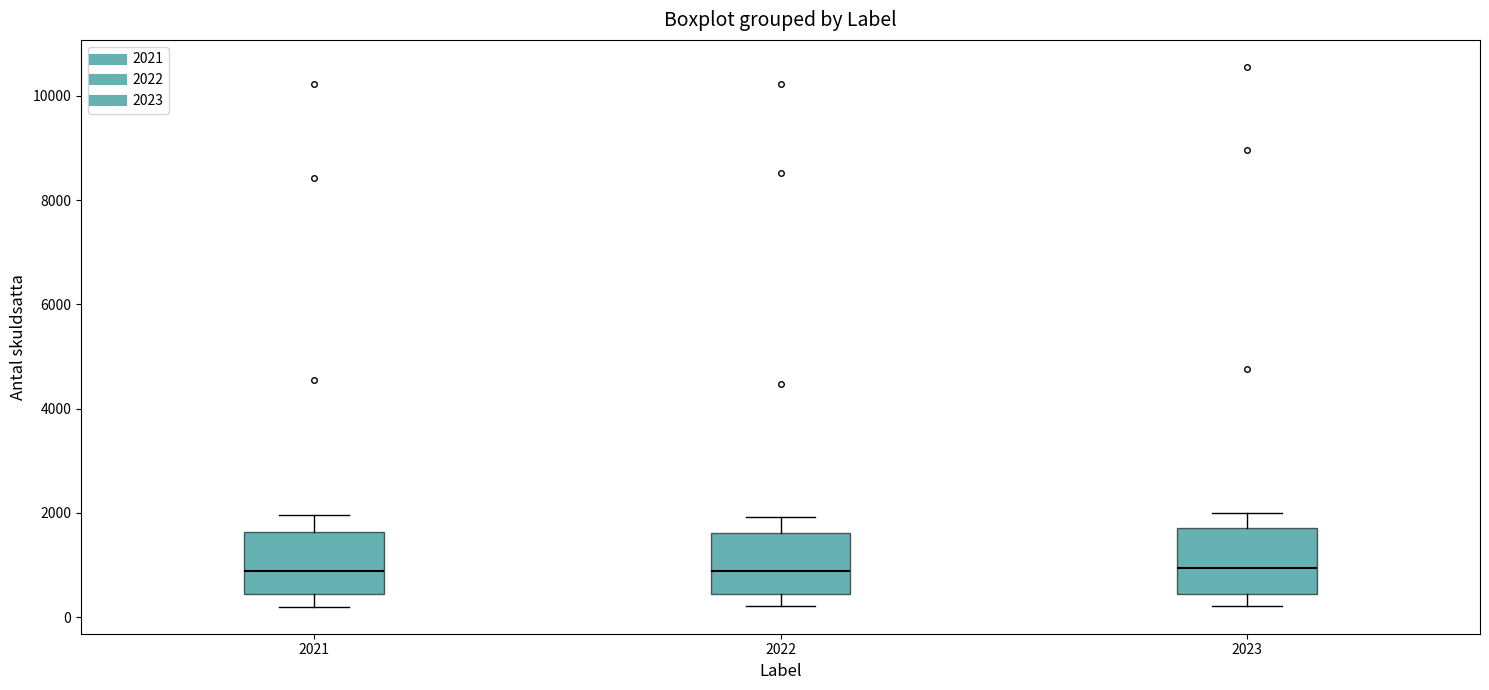

Reading left to right, read every box against the y-axis: the position of its median line, the range the box covers, and the ends of its whiskers. The values are not printed on the chart, so give them approximately, as read against the axis.

2021: median 800, box 400 to 1600, whiskers 200 to 2000
2022: median 800, box 400 to 1600, whiskers 200 to 2000
2023: median 1000, box 400 to 1800, whiskers 200 to 2000